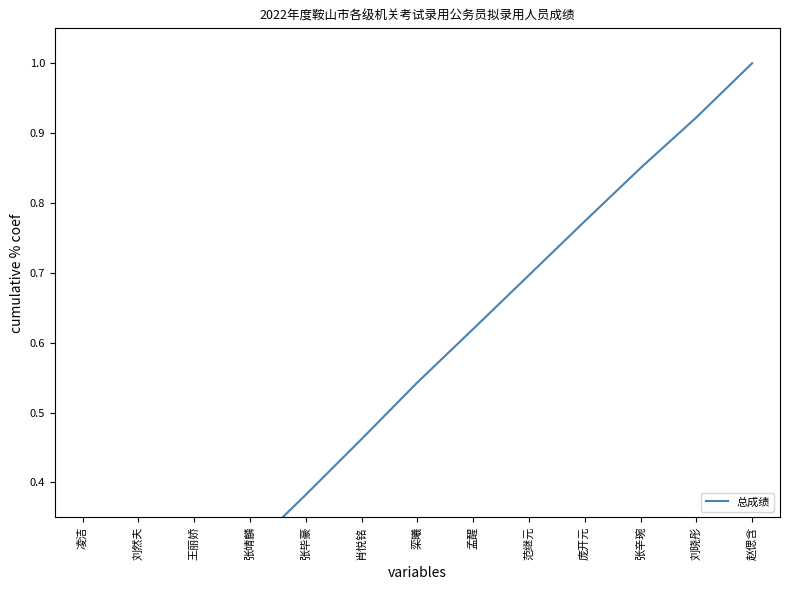

True or false: the data has more than 0 interior local peaks.

False